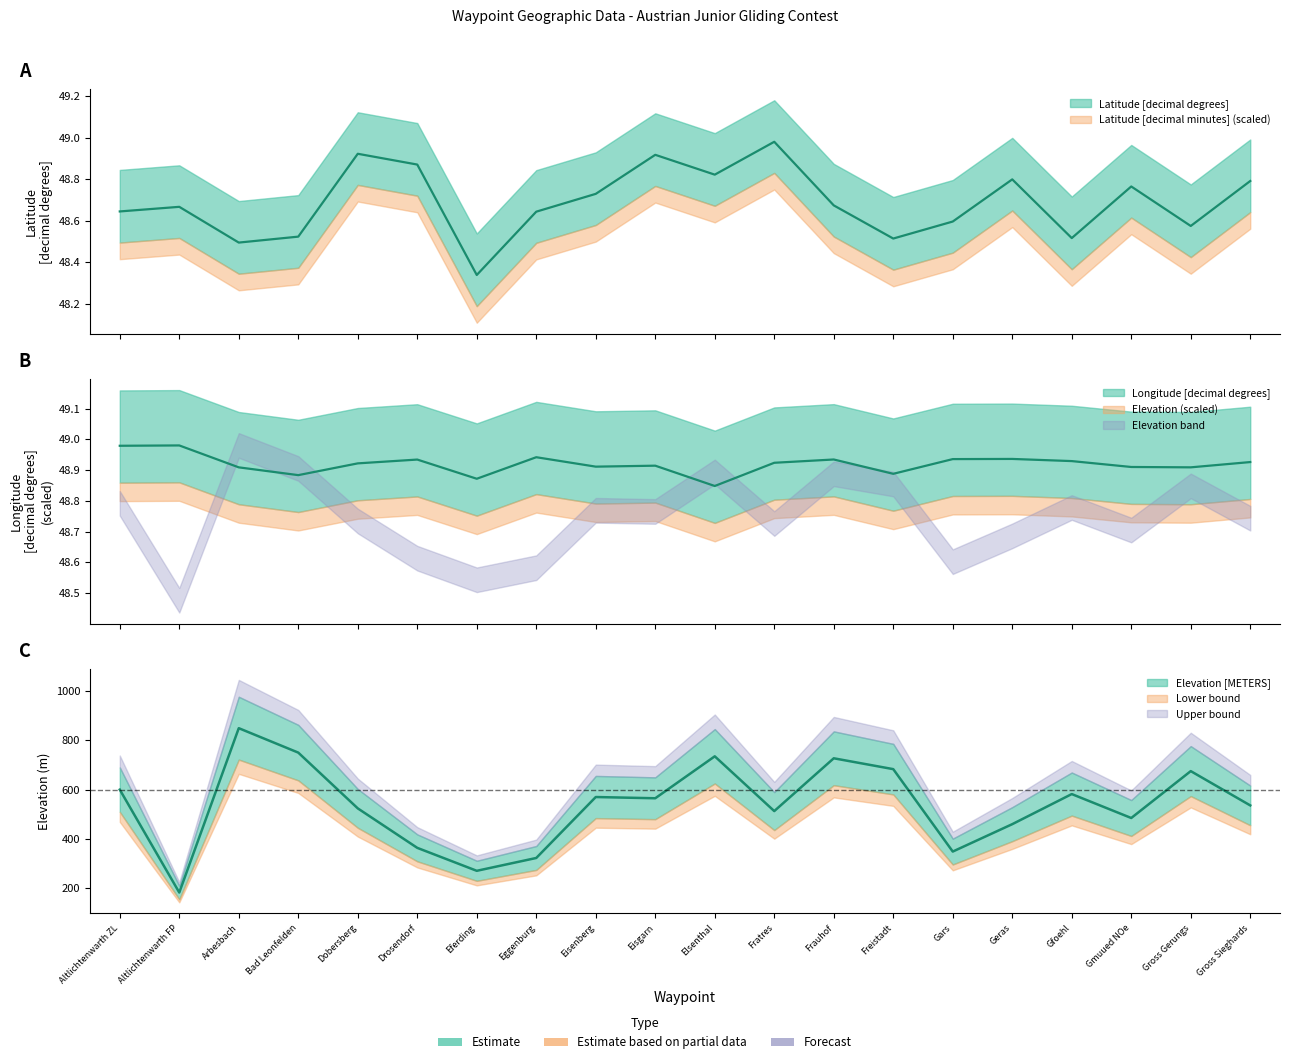

What is the label of the 10th point from the right?

Elsenthal